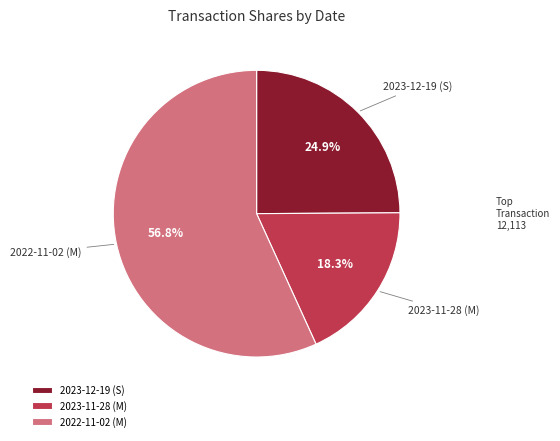

What is the ratio of the value at 2022-11-02 (M) to the value at 2023-11-28 (M)?

3.1